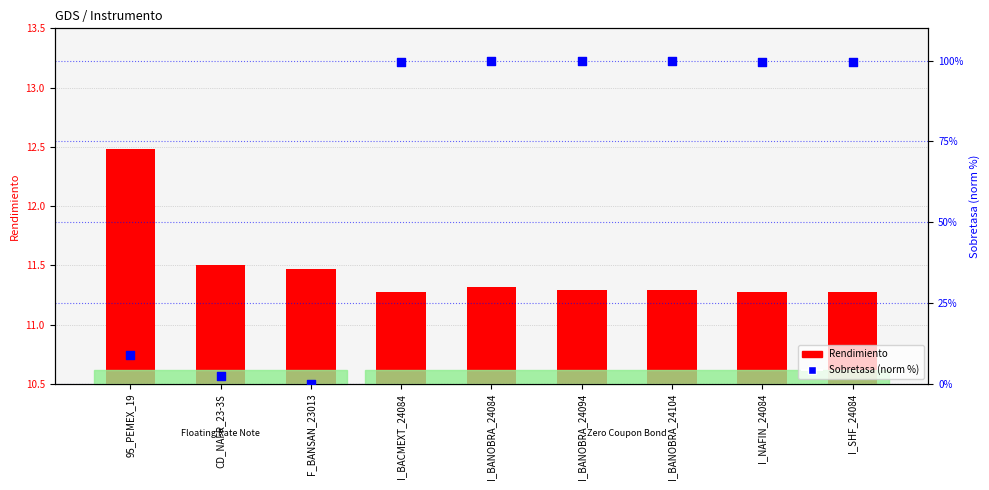

Which series has the largest Y range (max minus min)?

Sobretasa (norm %)